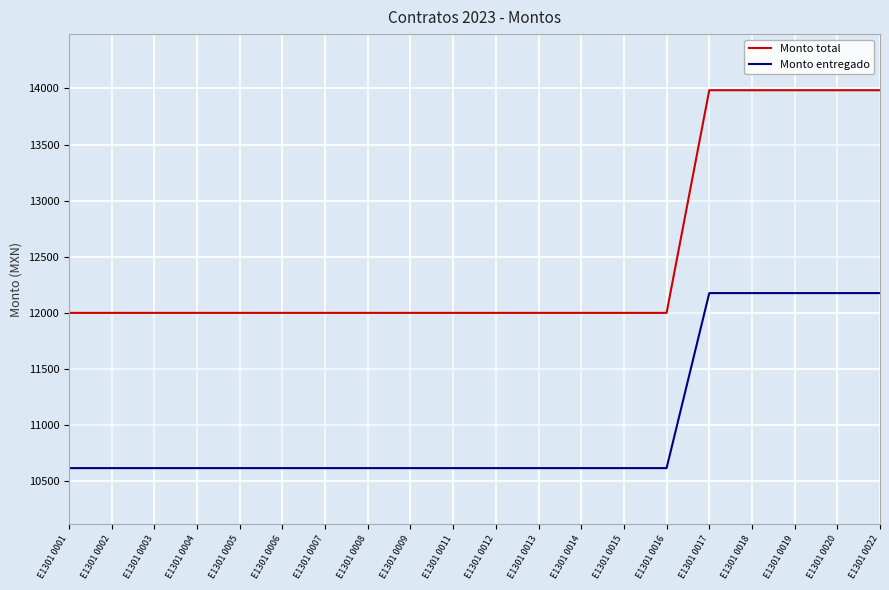

What is the total value across all series at E1301 0019?

26161.0